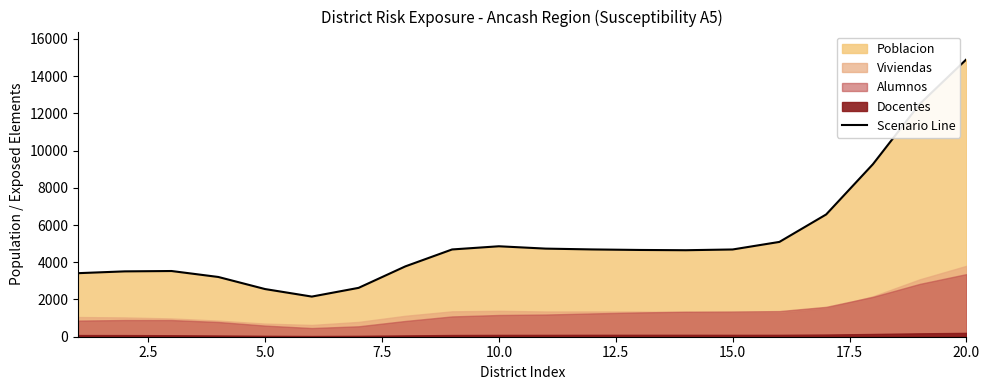

Reading right to left, what are all the values shown in this chart?

14900	12498	9266	6567	5092	4686	4646	4660	4688	4732	4858	4687	3778	2624	2156	2560	3209	3529	3510	3413